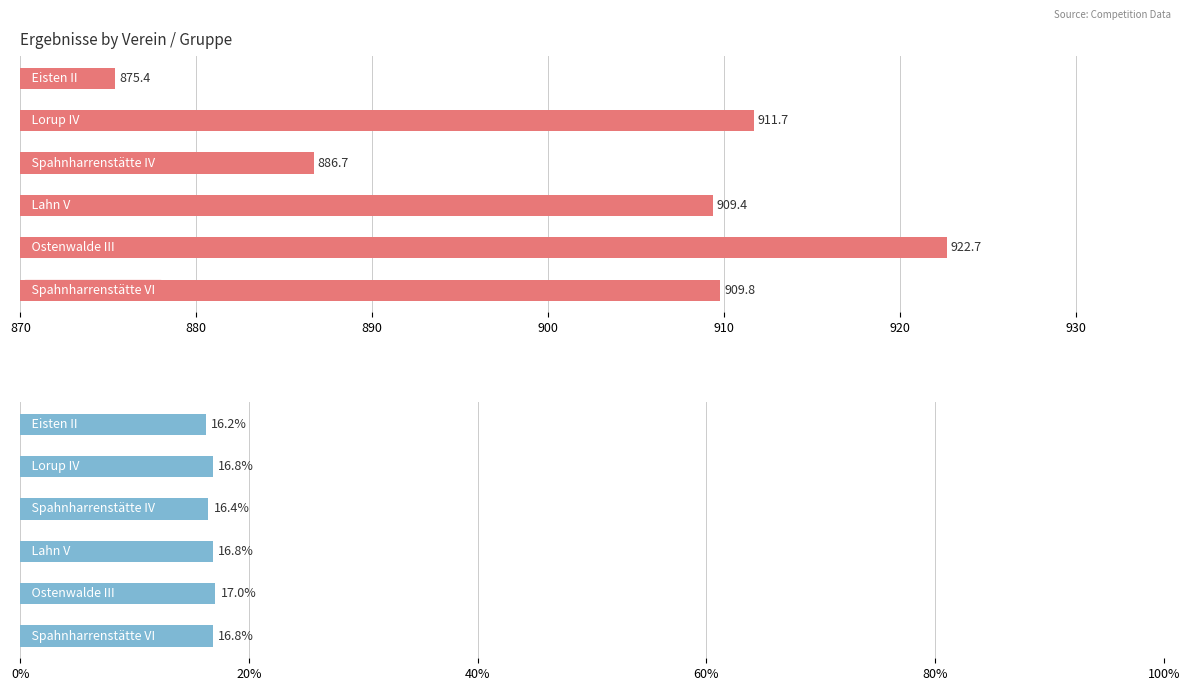

Is it true that Ergebnisse (%) equals 24.0 at 870?

False